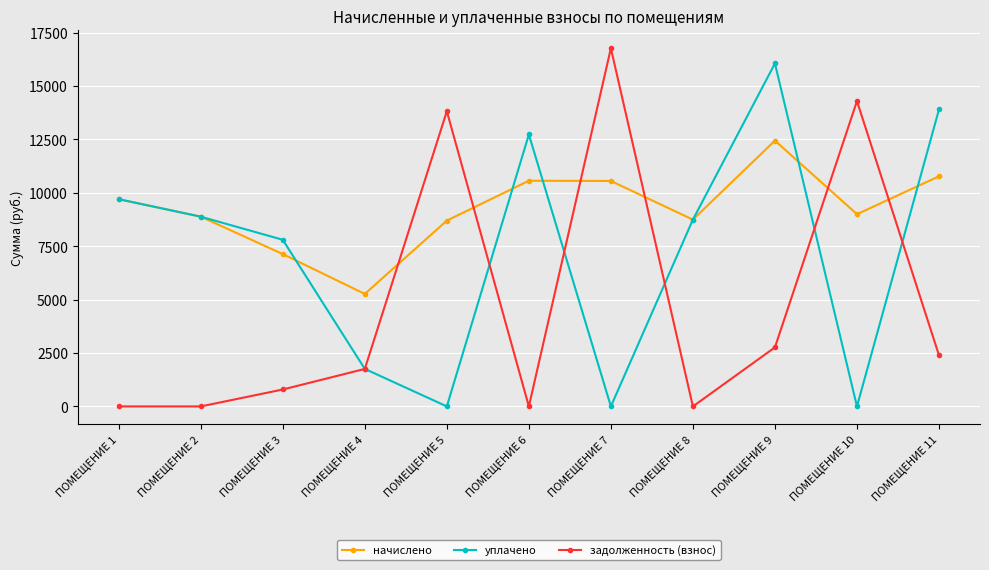

True or false: задолженность (взнос) has more than 2 interior local peaks.

True